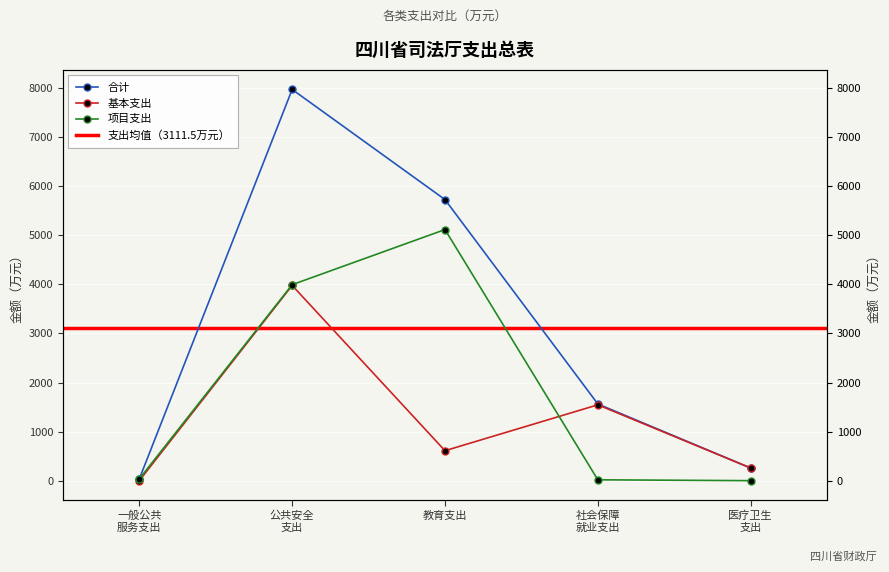

How many interior local valleys does the 基本支出 series have?

1